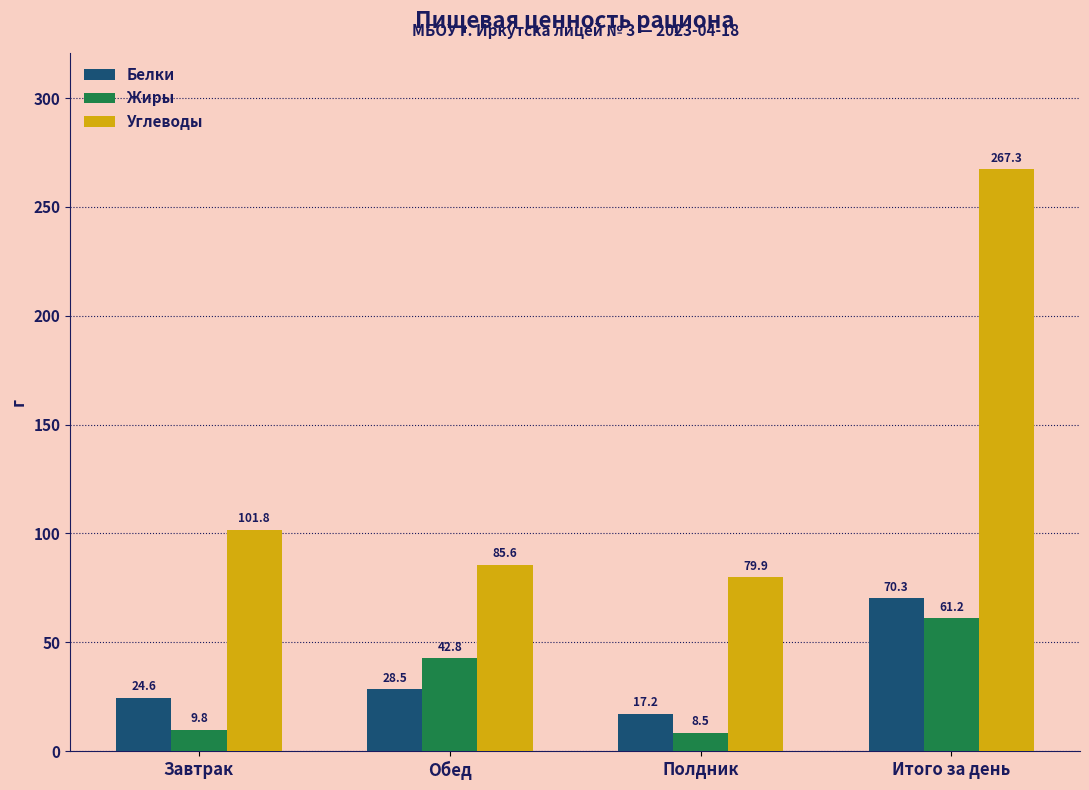

What is the label of the 1st bar from the right?

Итого за день